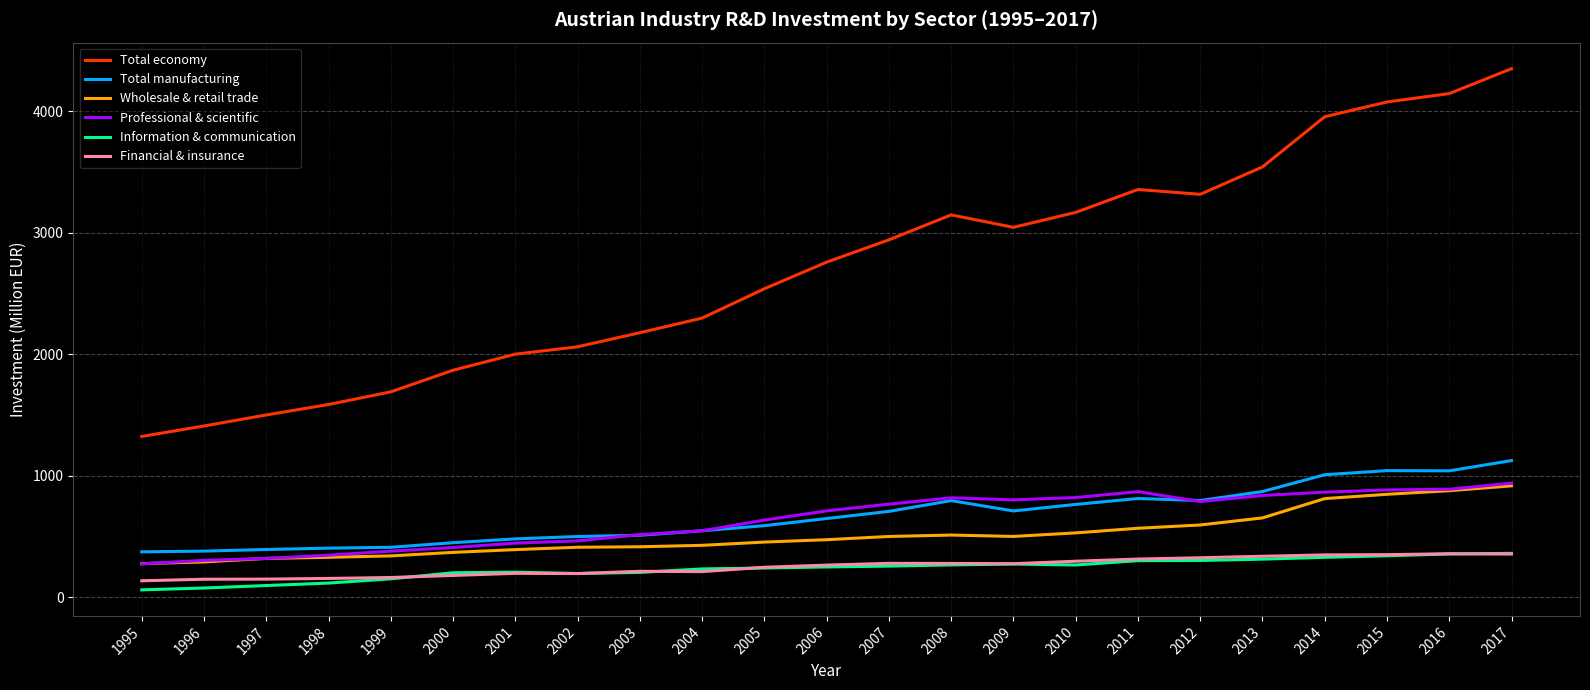

Which series has the largest total across all categories?

Total economy